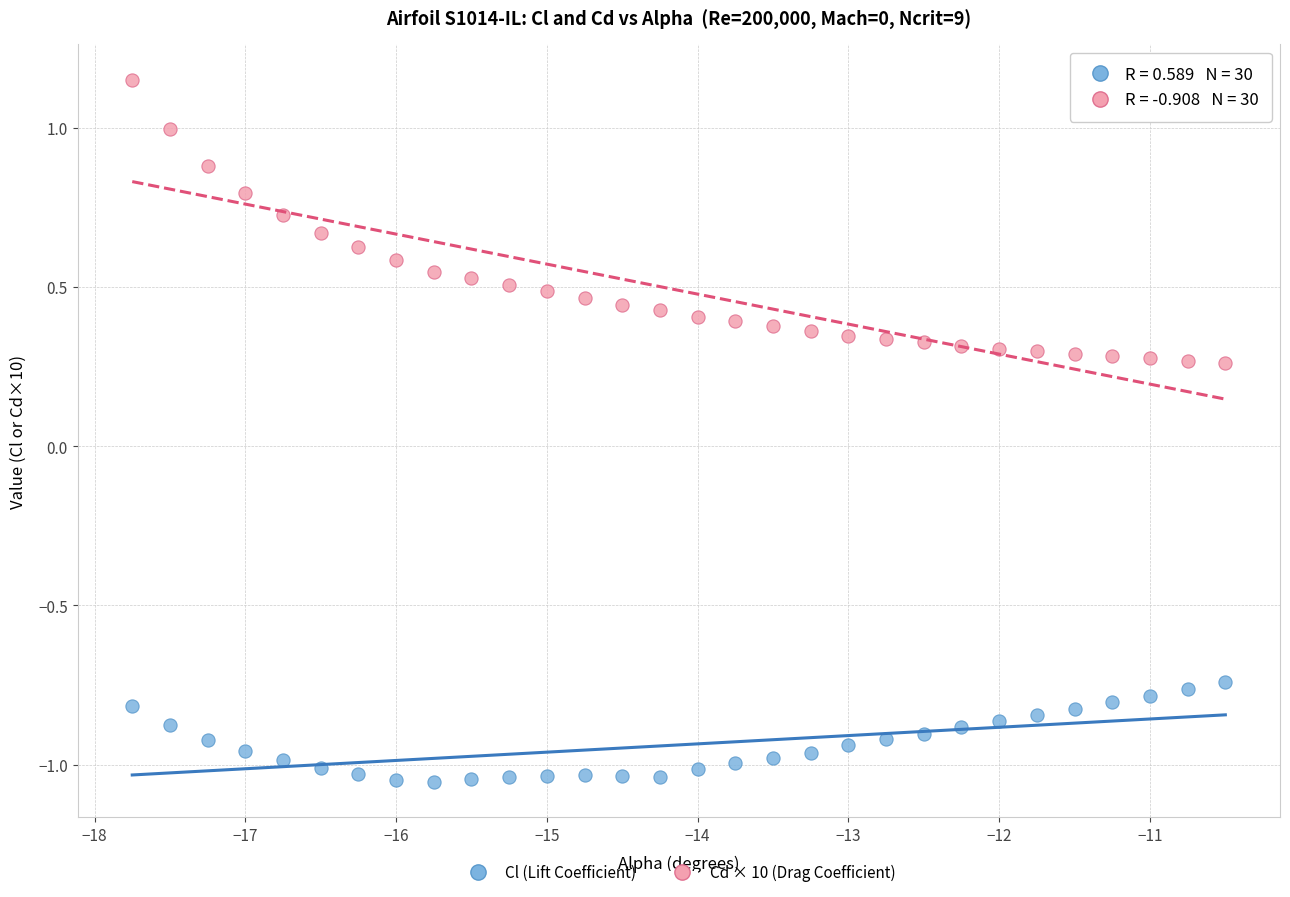

Across all data points, what is the range of Y values (max minus min)?

2.2